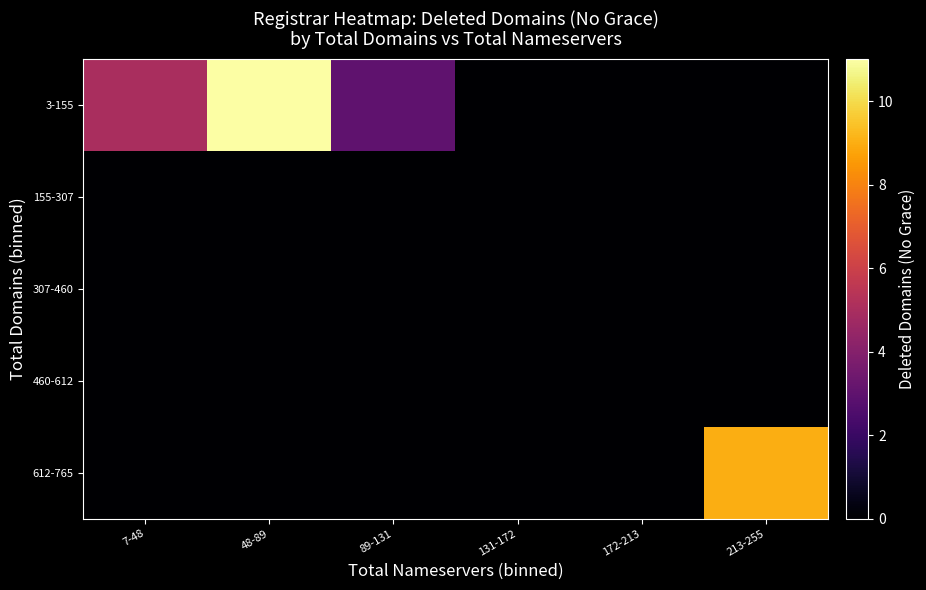

Reading right to left, extract all data points from this chart.

3-155: 213-255=0	172-213=0	131-172=0	89-131=3	48-89=11	7-48=5
155-307: 213-255=0	172-213=0	131-172=0	89-131=0	48-89=0	7-48=0
307-460: 213-255=0	172-213=0	131-172=0	89-131=0	48-89=0	7-48=0
460-612: 213-255=0	172-213=0	131-172=0	89-131=0	48-89=0	7-48=0
612-765: 213-255=9	172-213=0	131-172=0	89-131=0	48-89=0	7-48=0